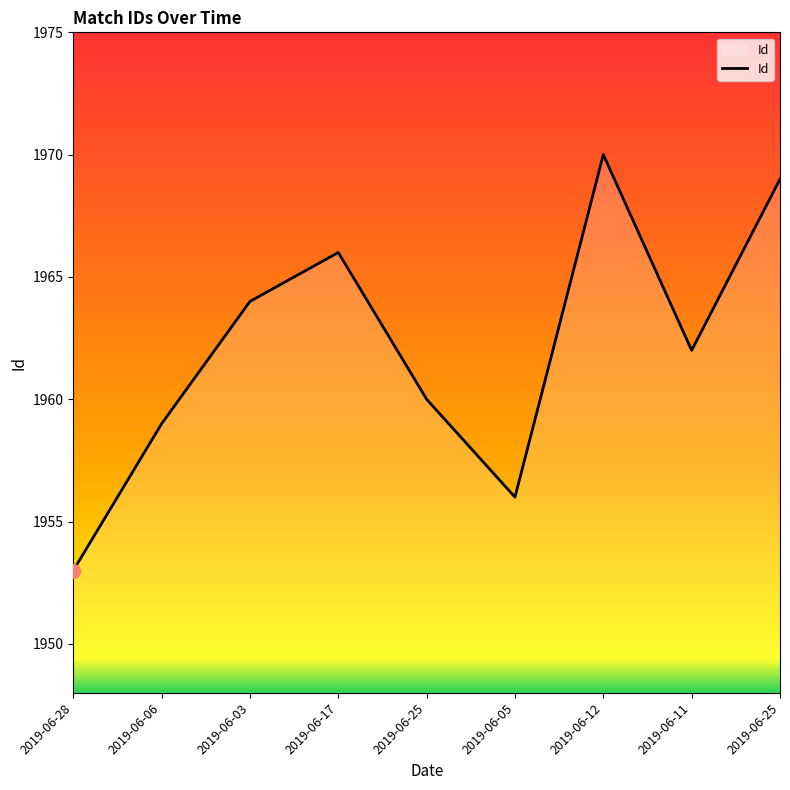

Where is the first local maximum?

2019-06-17